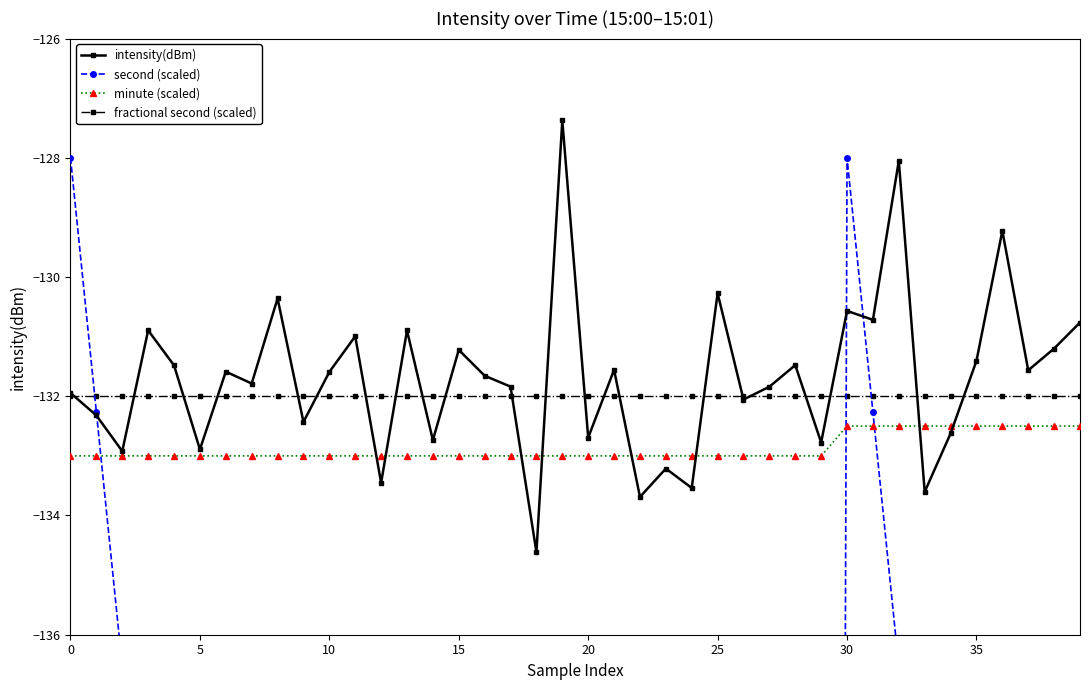

How many times do minute (scaled) and intensity(dBm) cross each other?

8